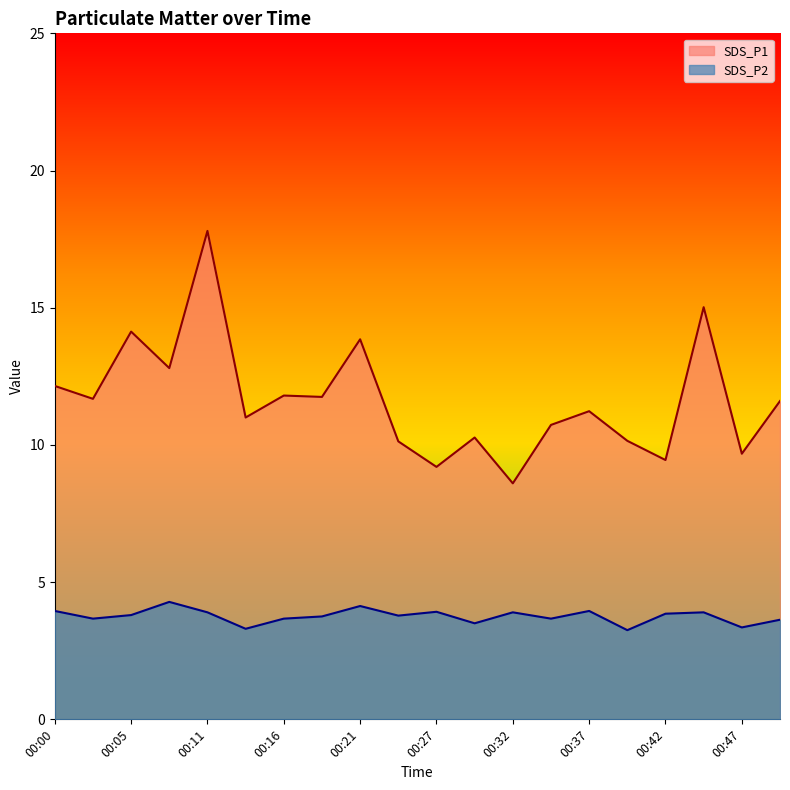

Which series has the widest spread of values?

SDS_P1